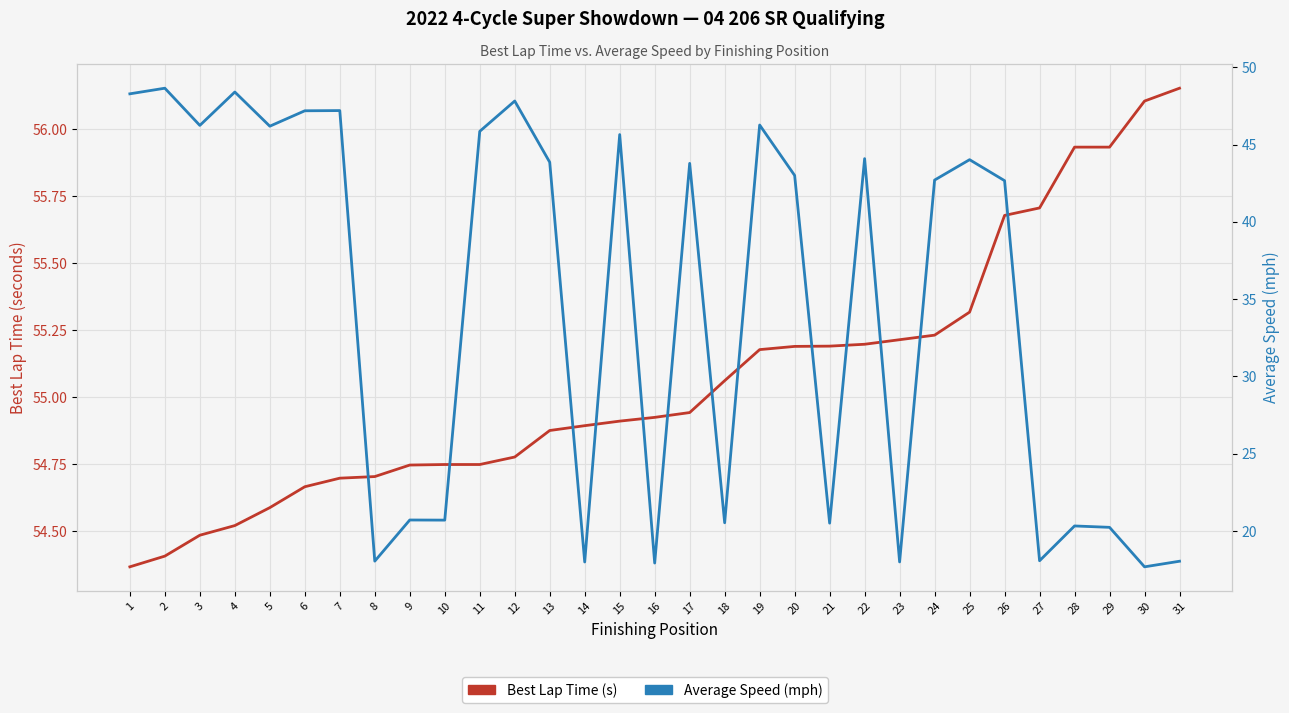

At which label does Best Lap Time (s) reach its minimum?

1